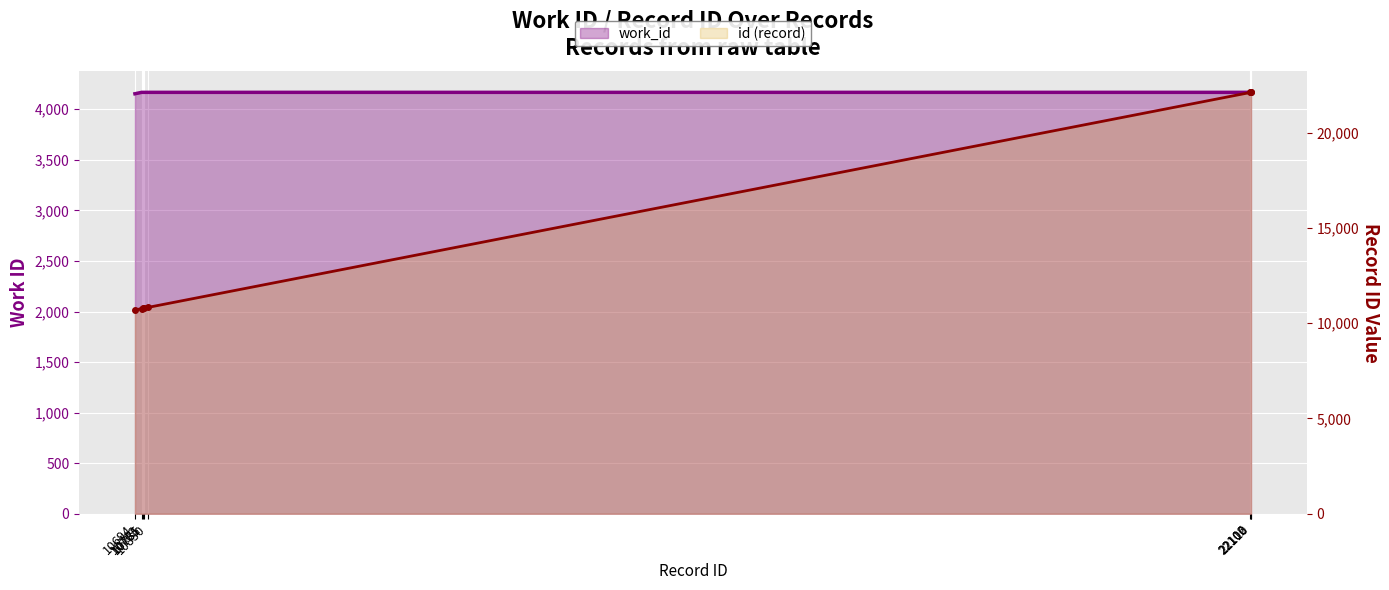

At which label does id (record) reach its peak?

22110